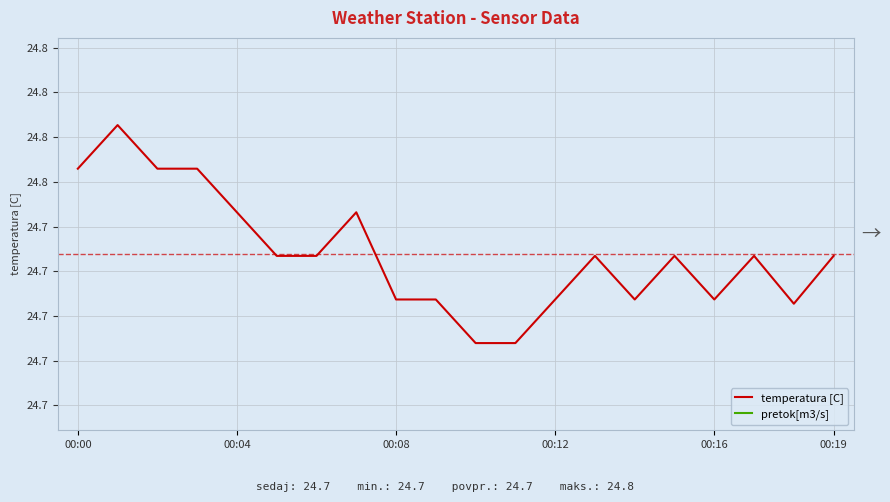

Which series has the largest range (max minus min)?

pretok[m3/s]